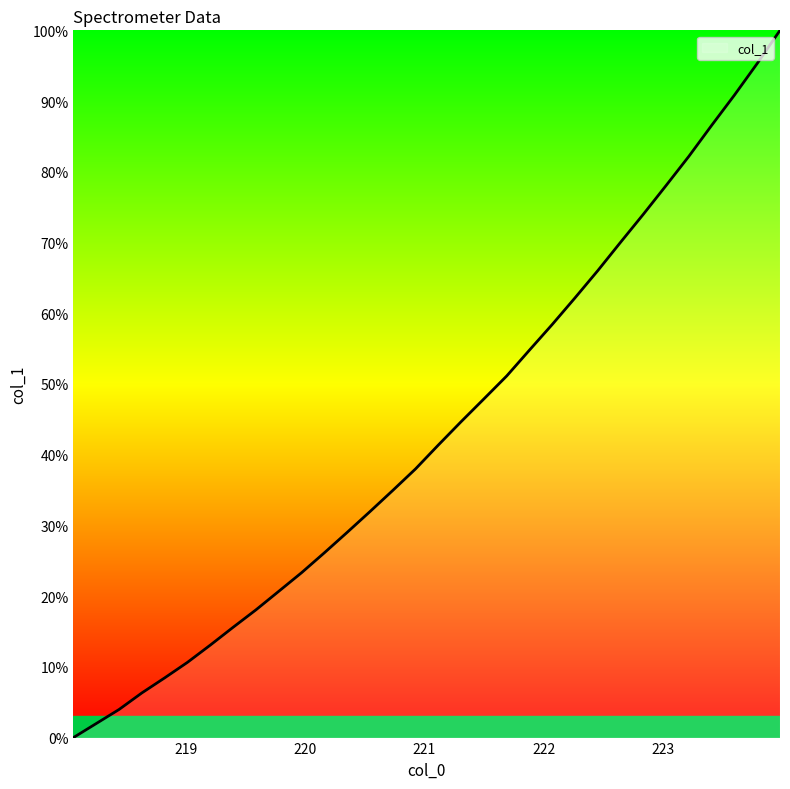

What is the maximum value shown in the chart?

100.0